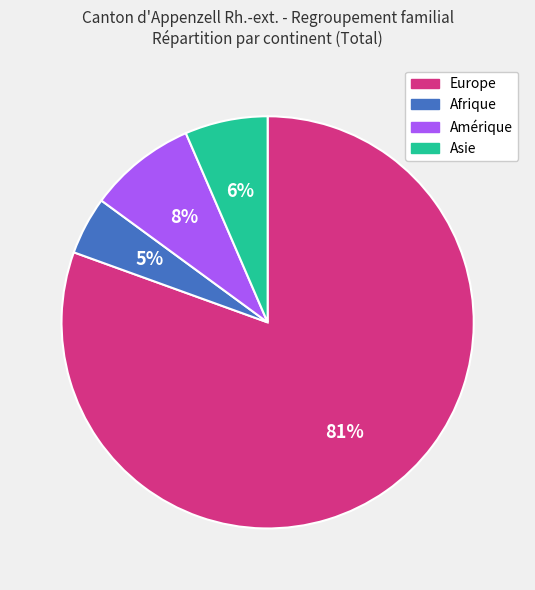

Combined, do Asie and Afrique account for over 50%?

No